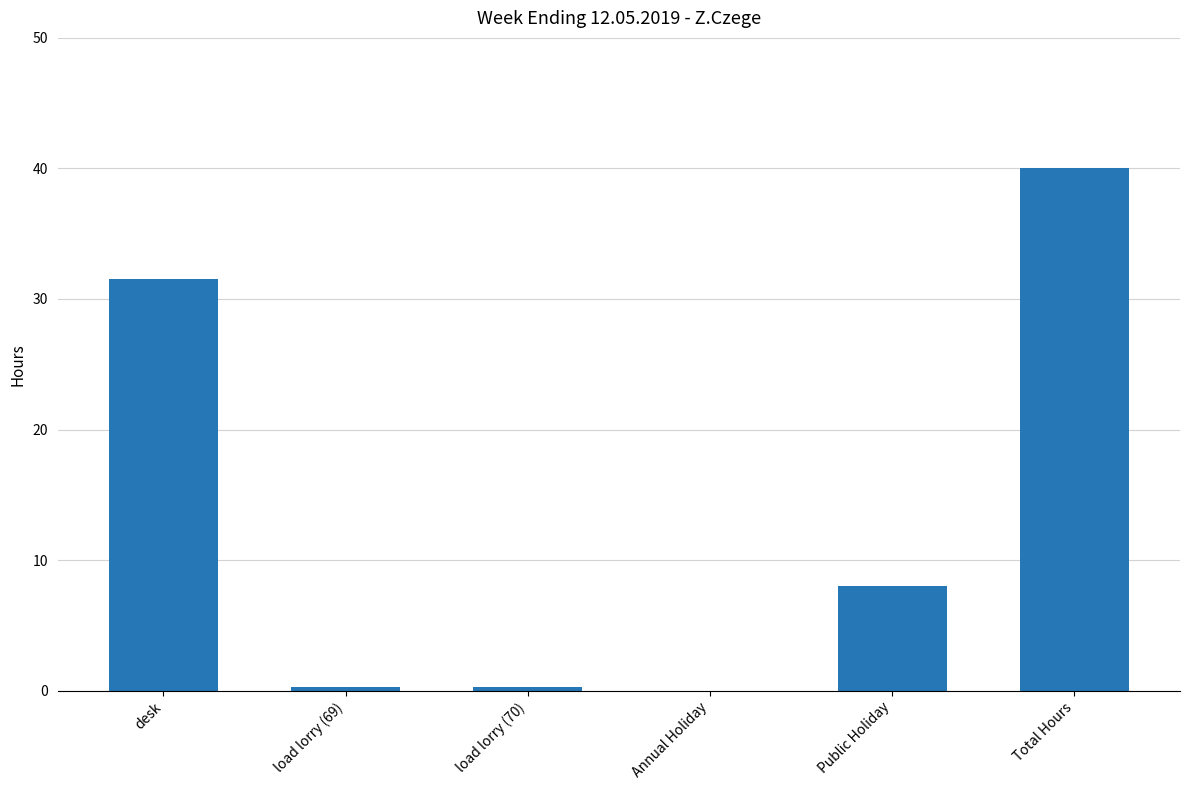

Which has a higher value, load lorry (69) or desk?

desk